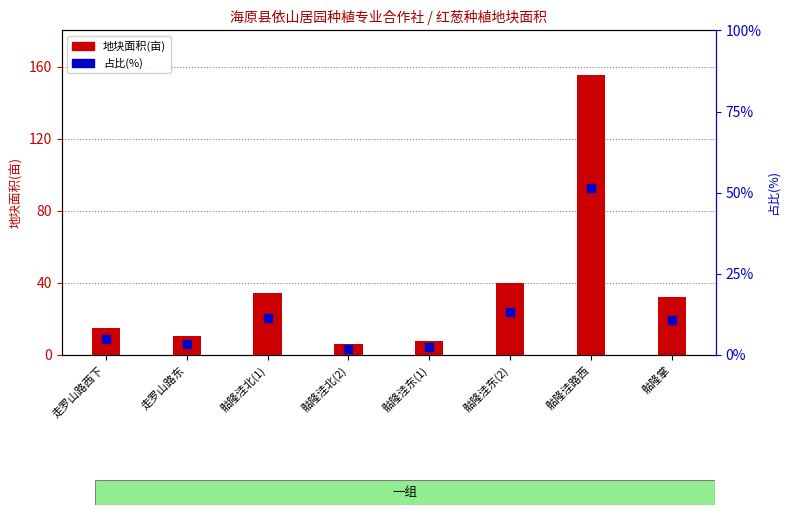

What is the total value across all series at 骷隆洼东(2)?

53.6